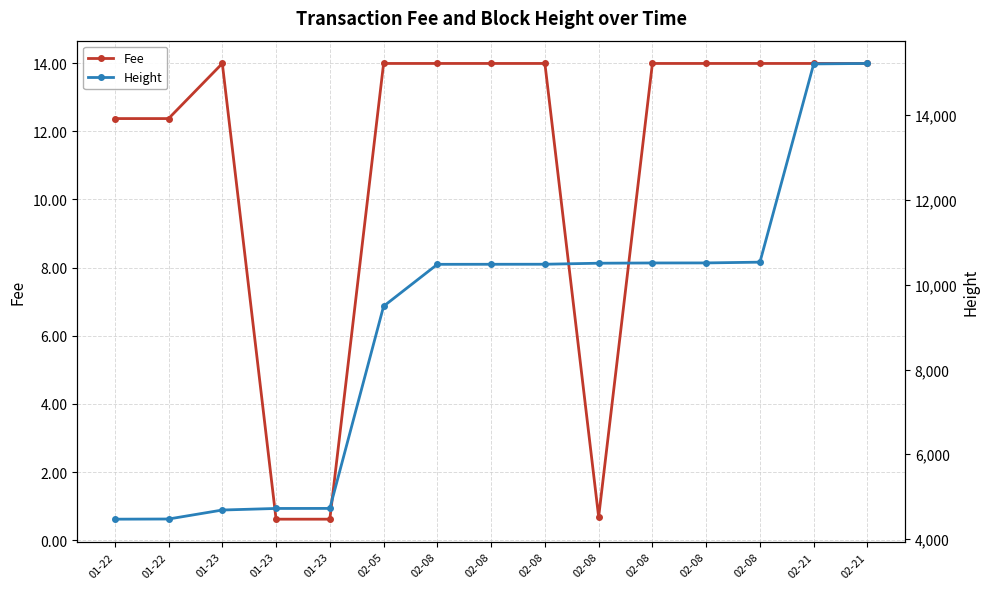

Reading right to left, list all the values displayed in this chart.

Fee: 14.0	14.0	14.0	14.0	14.0	0.7	14.0	14.0	14.0	14.0	0.6	0.6	14.0	12.4	12.4
Height: 15222.0	15211.0	10533.0	10515.0	10514.0	10508.0	10484.0	10483.0	10482.0	9493.0	4722.0	4721.0	4684.0	4472.0	4468.0